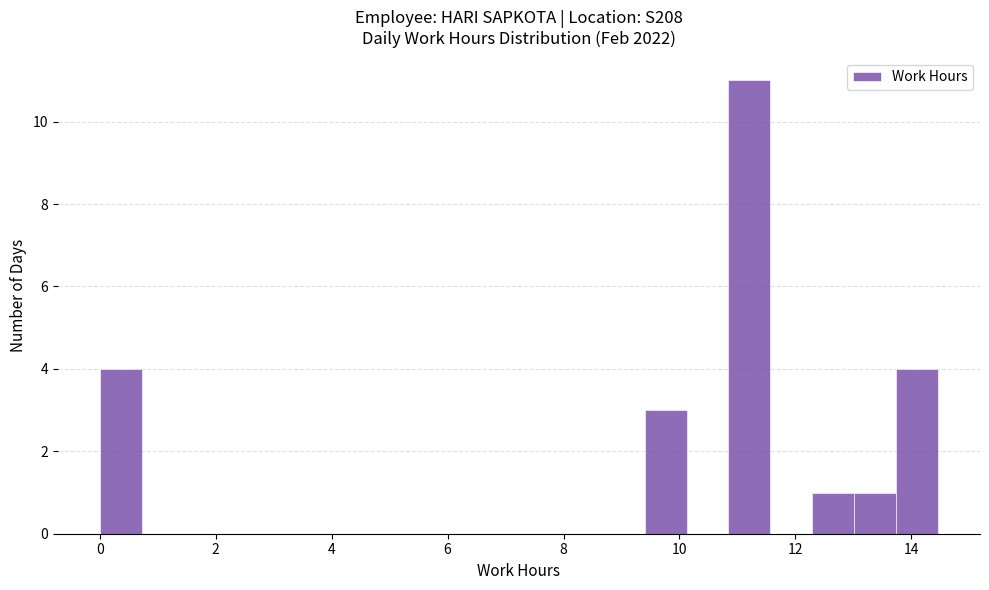

Read against the x-axis, roughly where is the centre of the tallest bar?

11.2